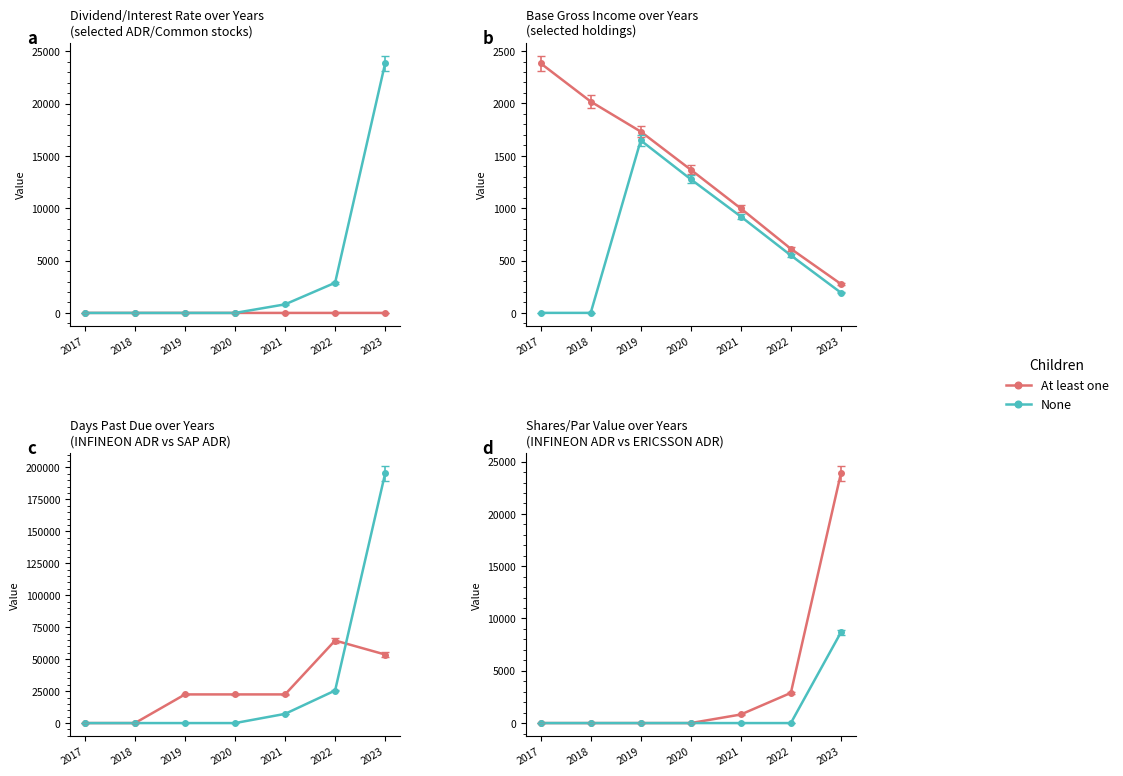

At which category is the sum across all series the highest?

2023